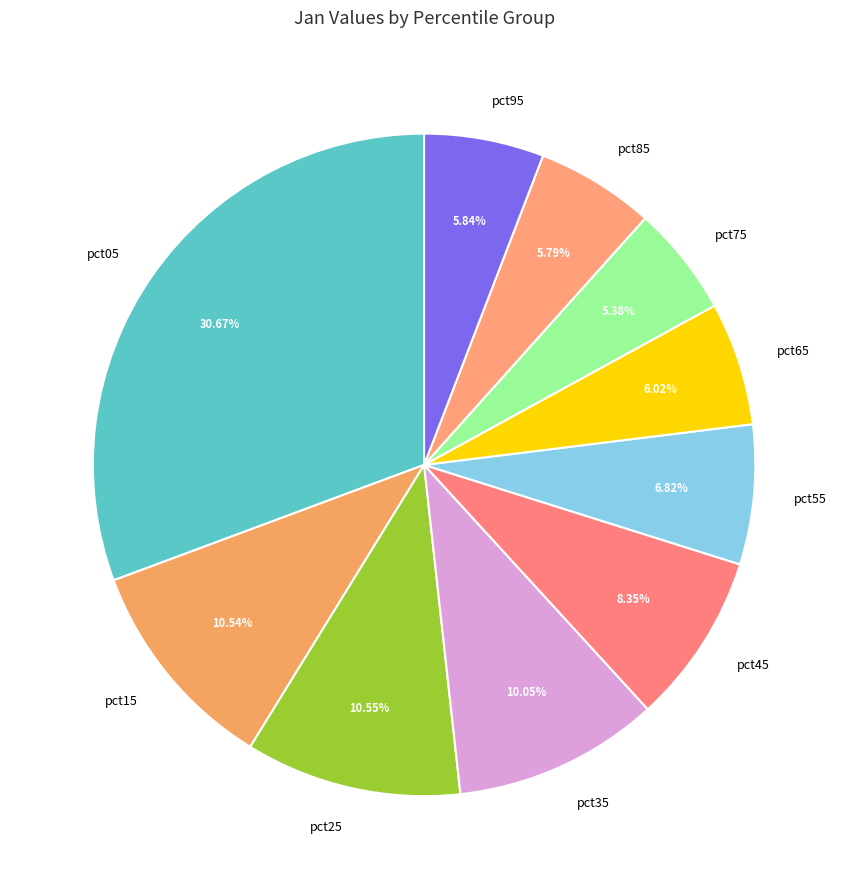

Does pct15 account for over 50% of the chart?

No